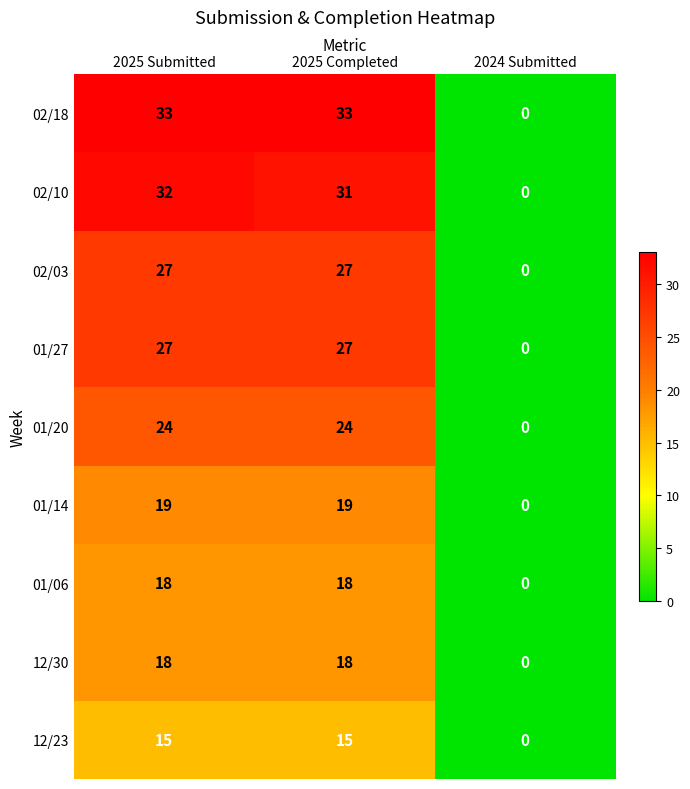

Which series changed the most between 2025 Submitted and 2024 Submitted?

02/18